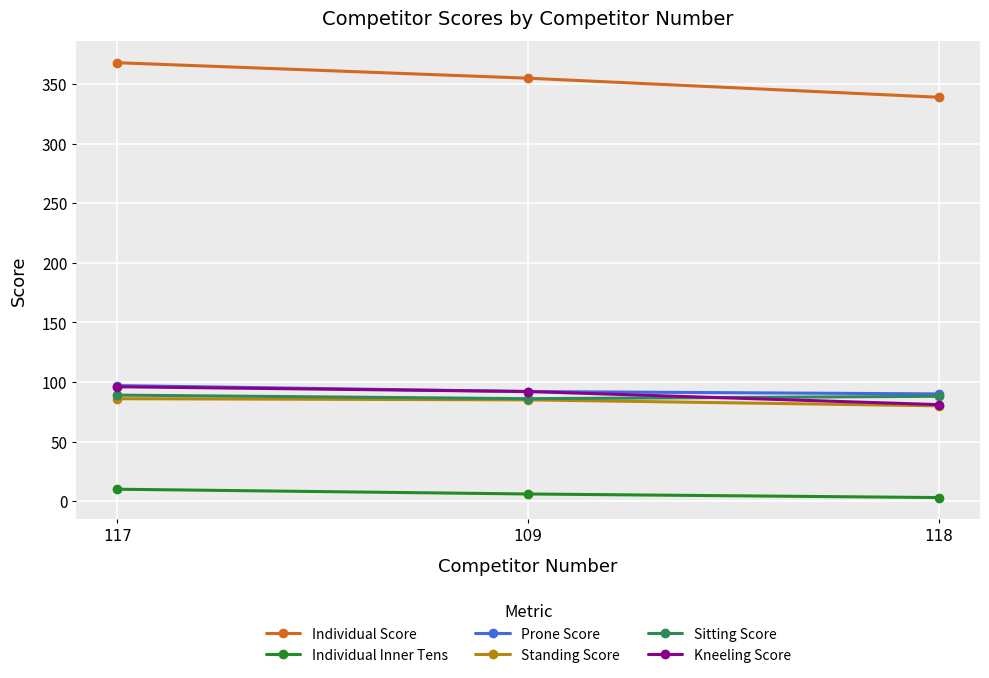

Which series has the largest total across all categories?

Individual Score